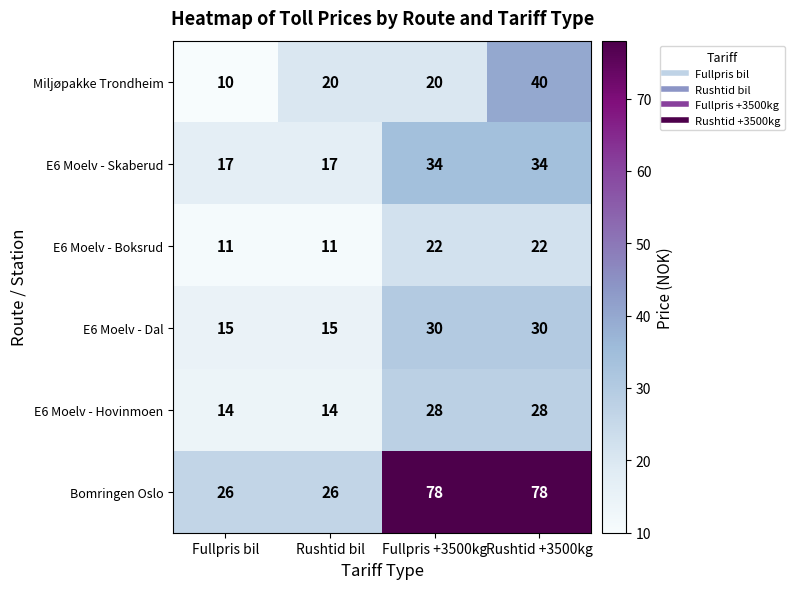

Rank the series by their maximum value, from highest to lowest.

Bomringen Oslo, Miljøpakke Trondheim, E6 Moelv - Skaberud, E6 Moelv - Dal, E6 Moelv - Hovinmoen, E6 Moelv - Boksrud